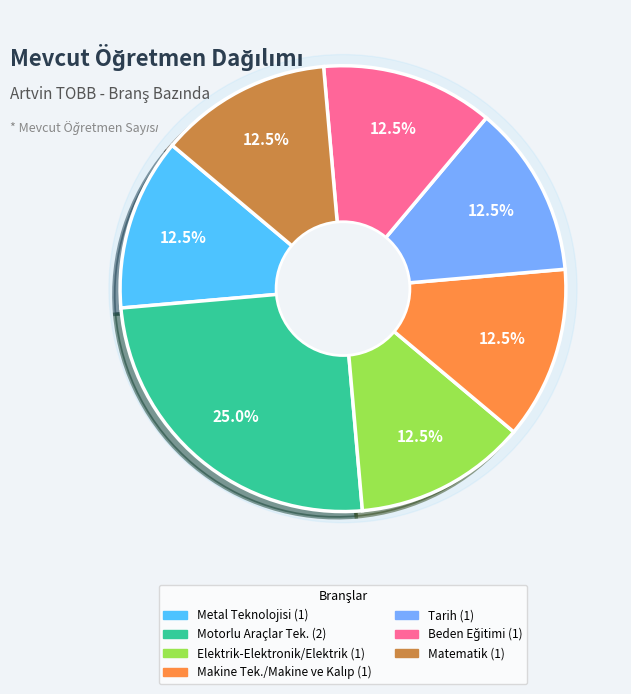

The Tarih slice represents 1% of the pie. True or false?

False